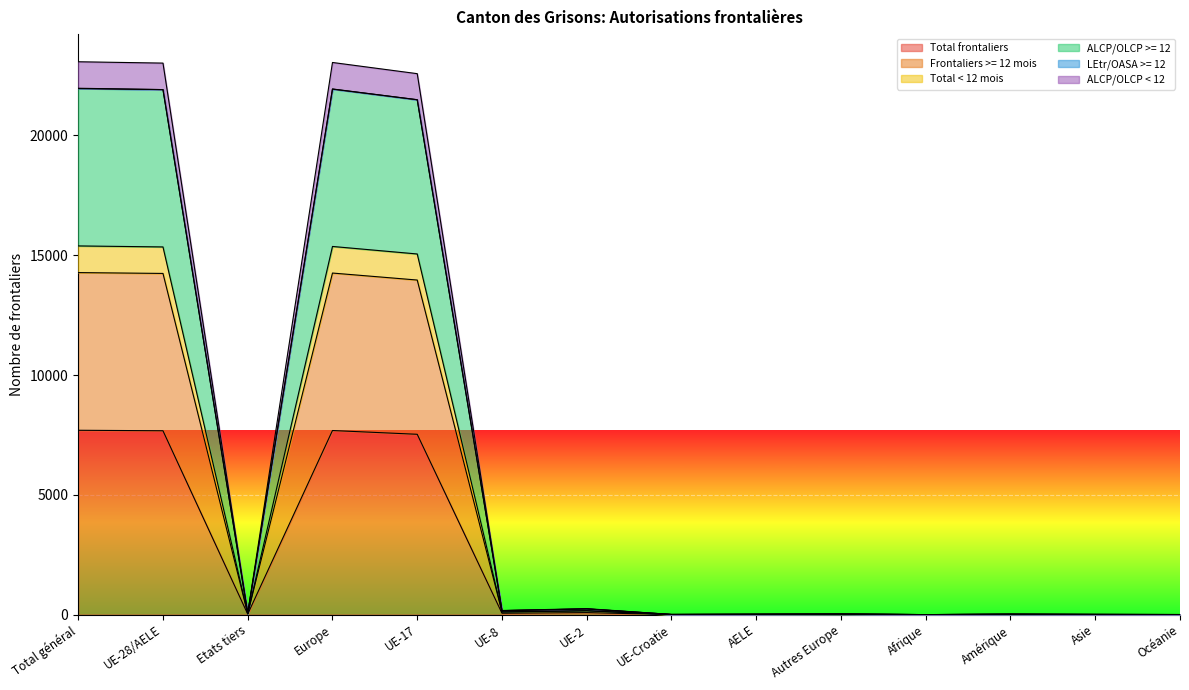

Is it true that ALCP/OLCP >= 12 equals 26 at Autres Europe?

True